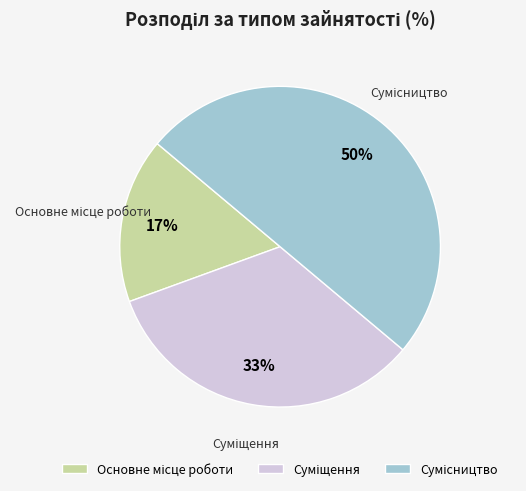

To the nearest percent, what is the difference between the largest and smallest slice percentages?

33%